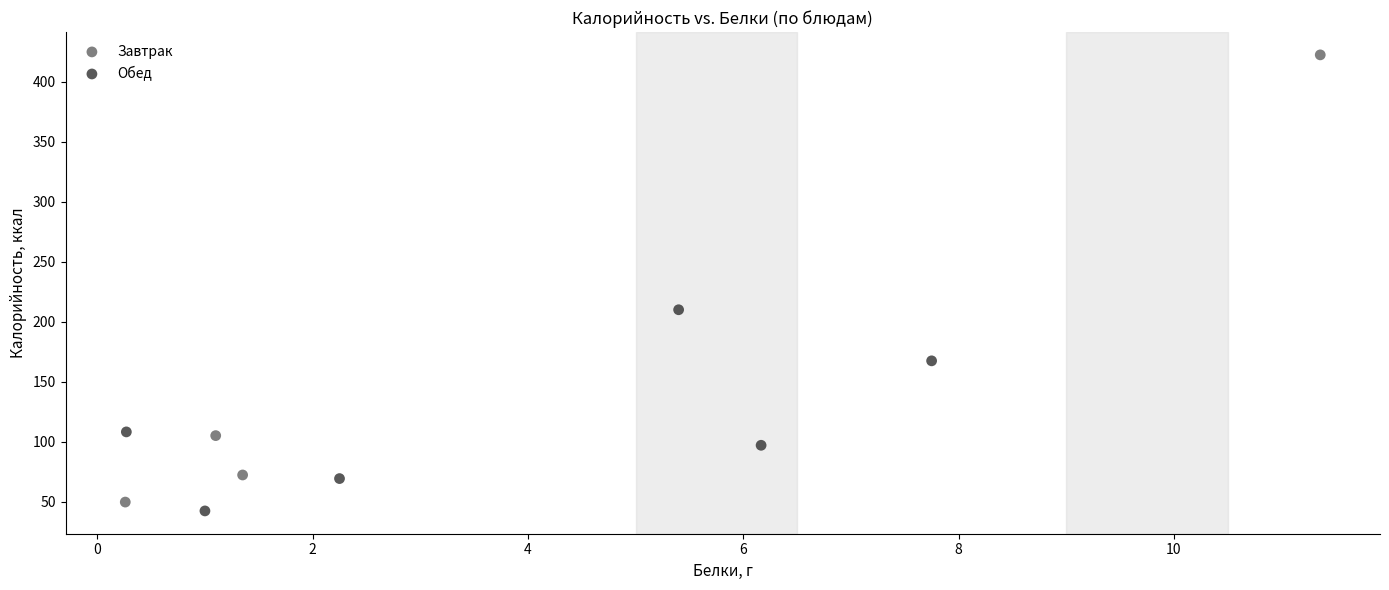

Which series has the widest spread of Y values?

Завтрак